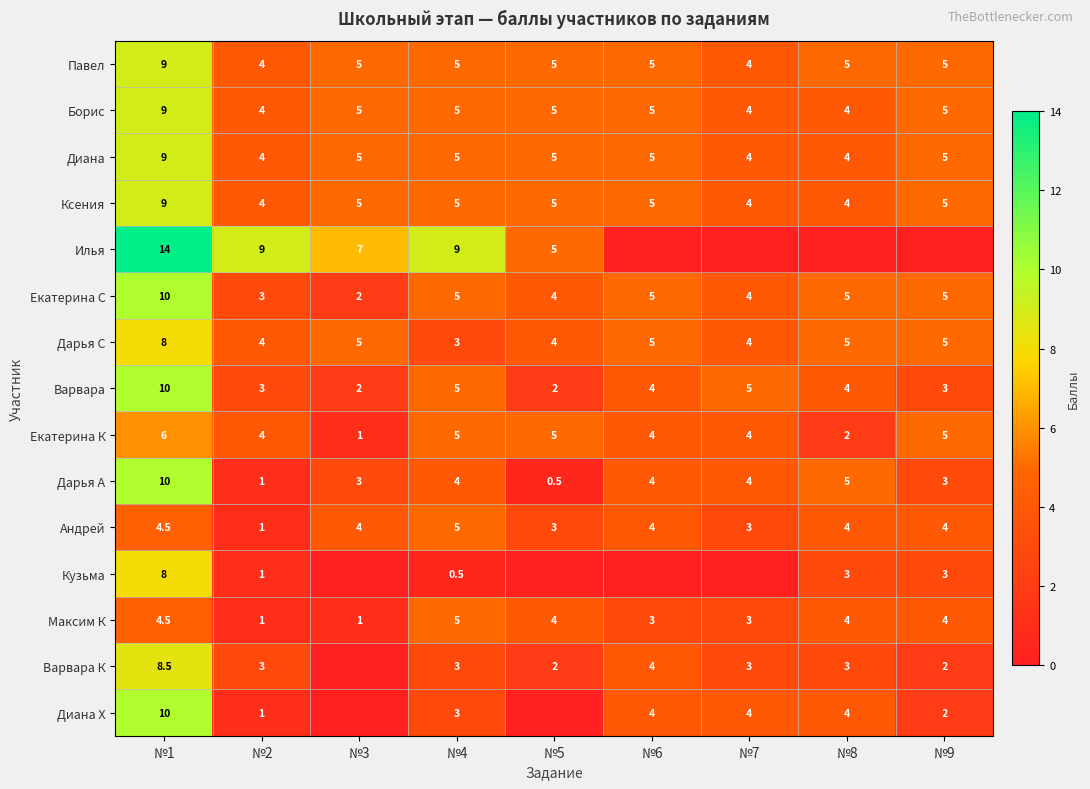

What is the difference between the Диана Х values at №2 and №8?

3.0